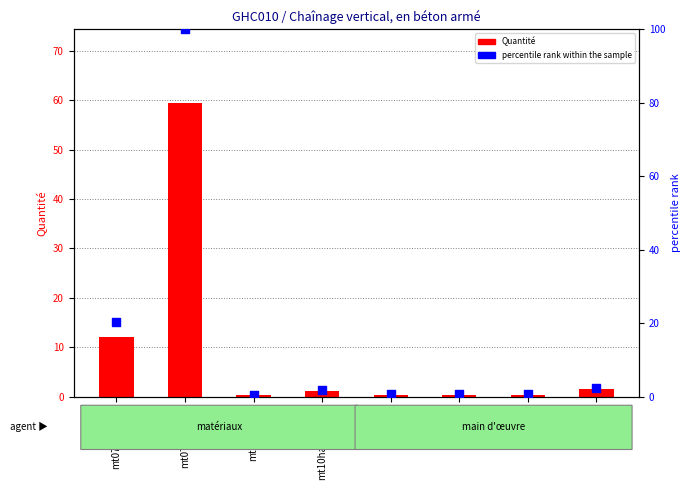

Which series has the largest Y range (max minus min)?

percentile rank within the sample